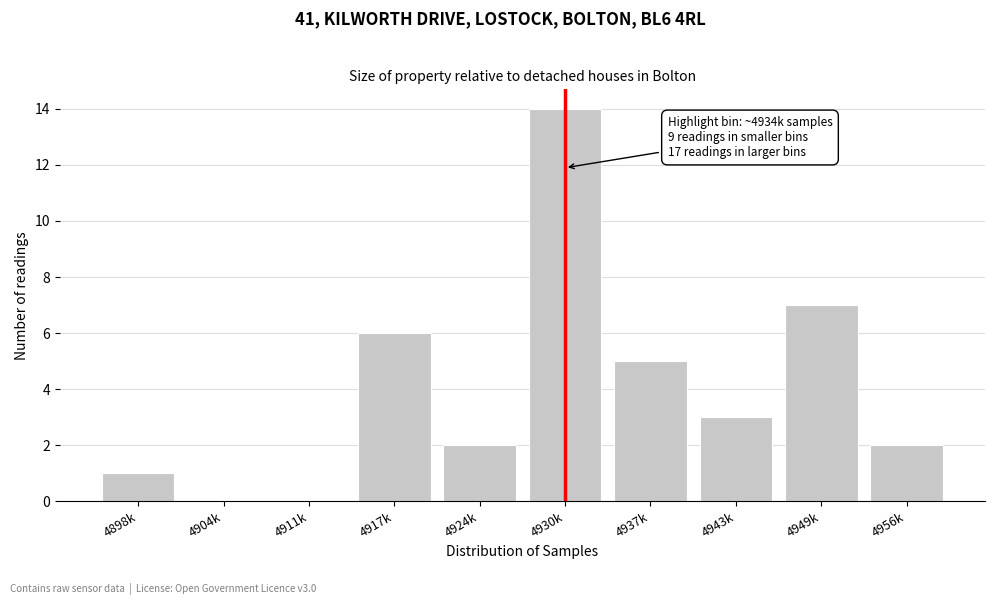

Reading left to right, transcribe all the data shown in this chart.

4898k=1	4904k=0	4911k=0	4917k=6	4924k=2	4930k=14	4937k=5	4943k=3	4949k=7	4956k=2